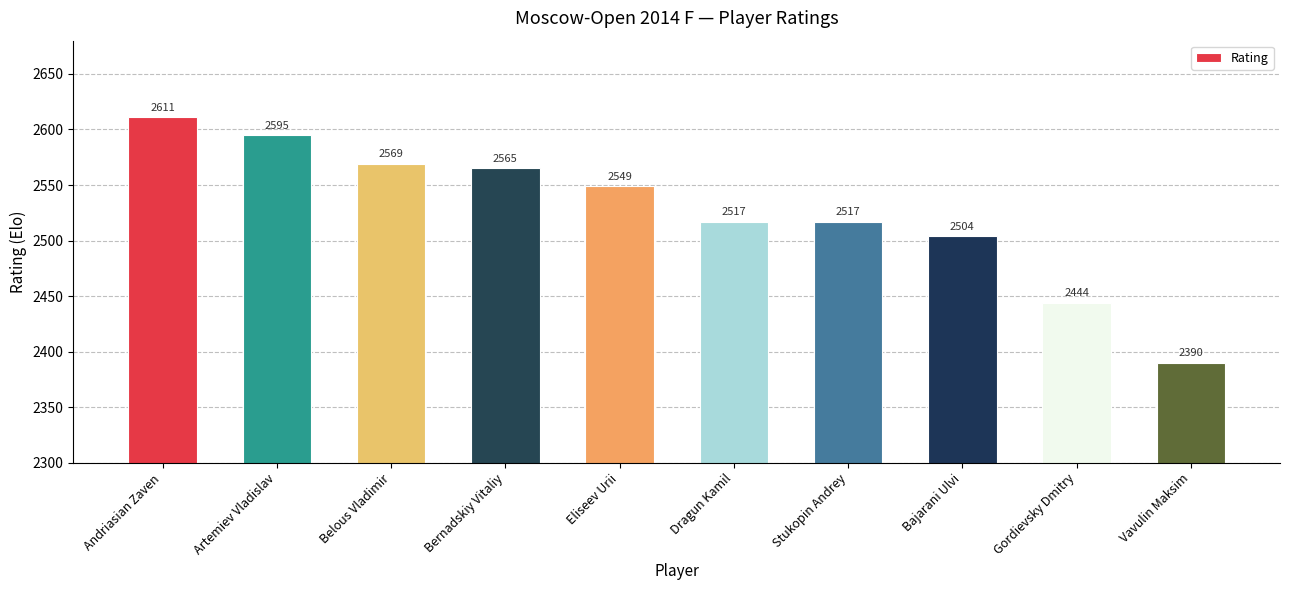

Approximately how many times larger is the value at Artemiev Vladislav compared to Dragun Kamil?

1.0